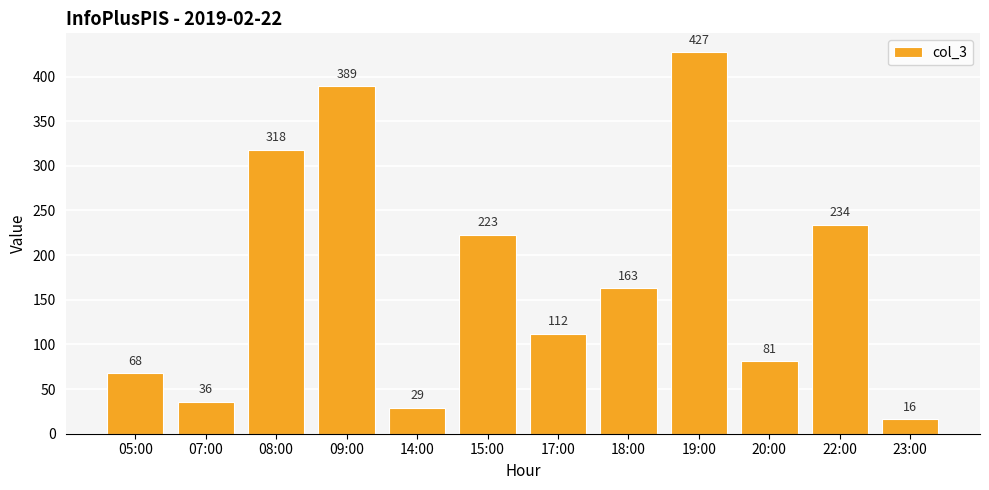

What is the label of the 1st bar from the left?

05:00